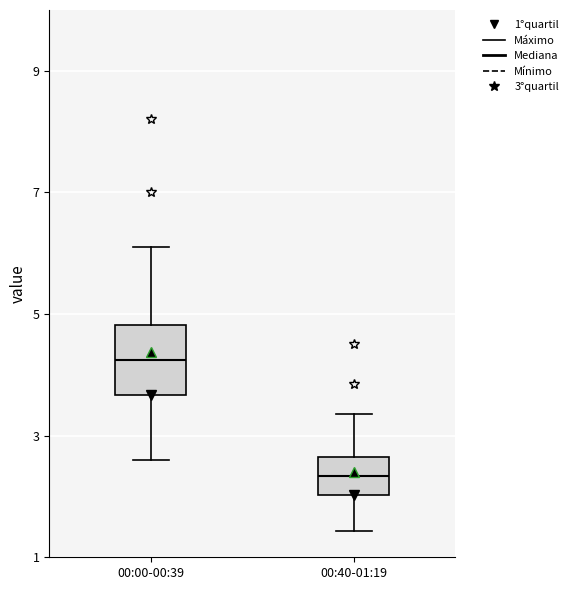

Reading left to right, read every box against the y-axis: the position of its median line, the range the box covers, and the ends of its whiskers. The values are not printed on the chart, so give them approximately, as read against the axis.

00:00-00:39: median 4.2, box 3.6 to 4.8, whiskers 2.6 to 6.2
00:40-01:19: median 2.4, box 2.0 to 2.6, whiskers 1.4 to 3.4